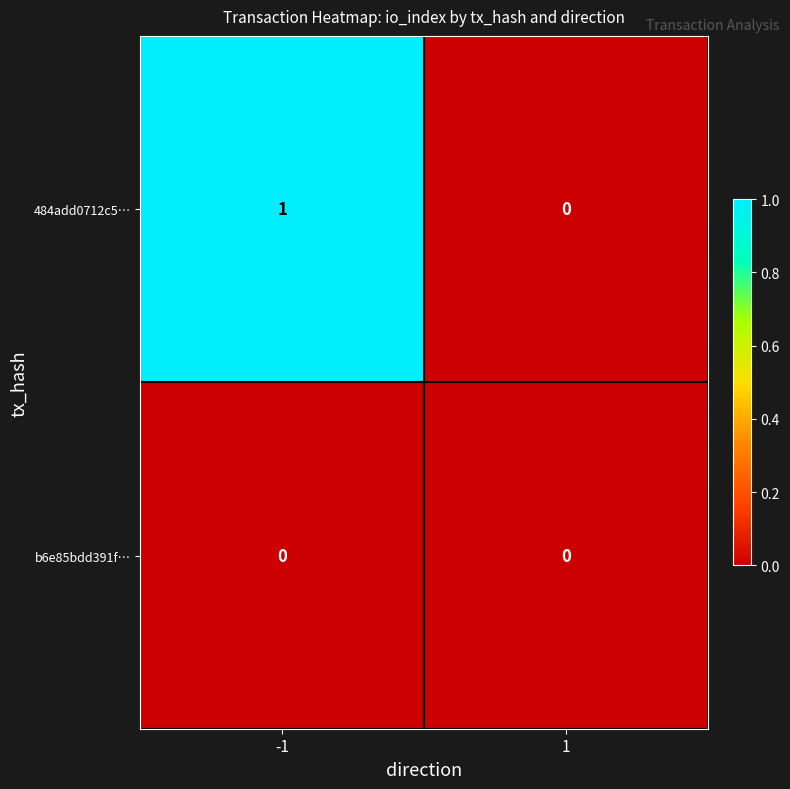

Which series has the largest range (max minus min)?

484add0712c5…